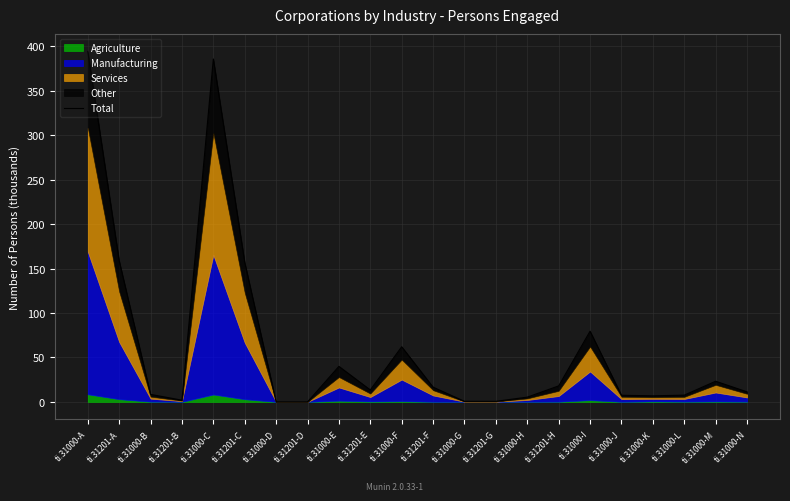

Which label corresponds to the smallest value in the chart?

ti.31201-D